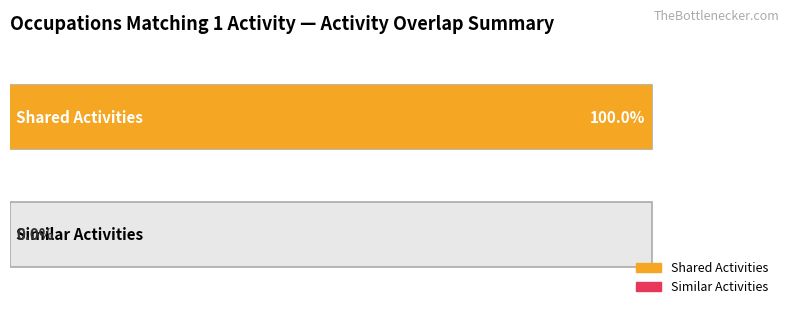

Is it true that Shared Activities equals 2 at Gambling Cage Workers?

False